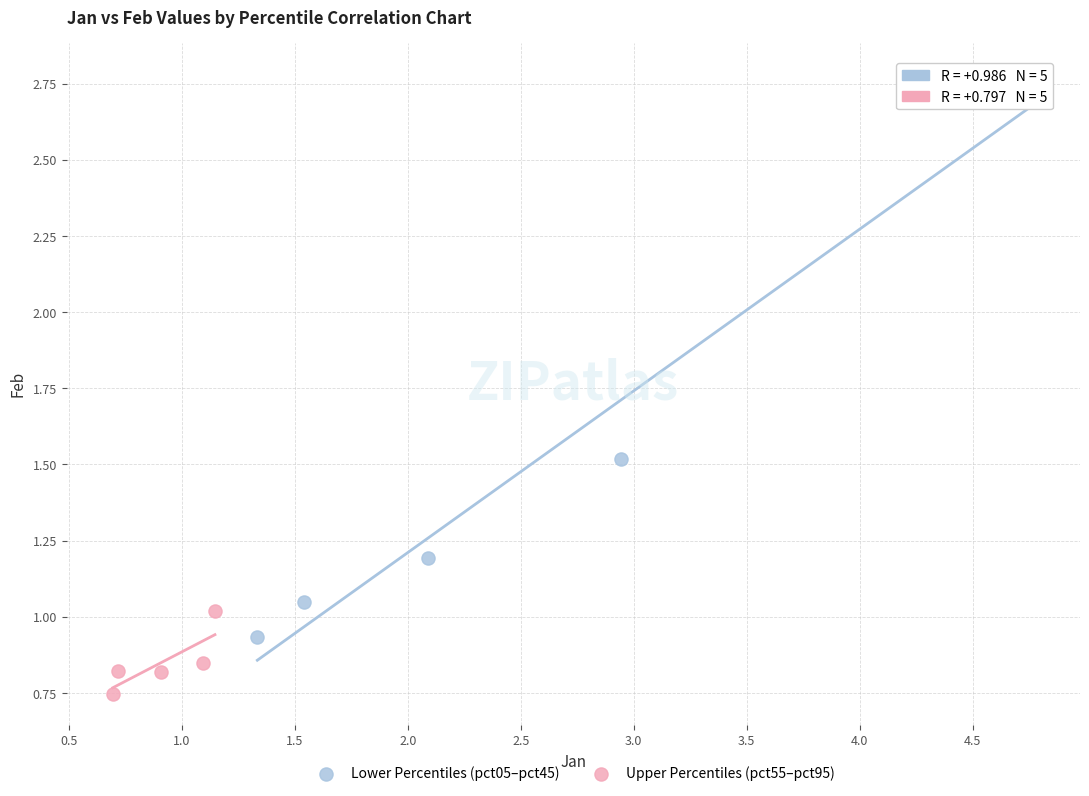

Which series has the largest Y range (max minus min)?

Lower Percentiles (pct05–pct45)